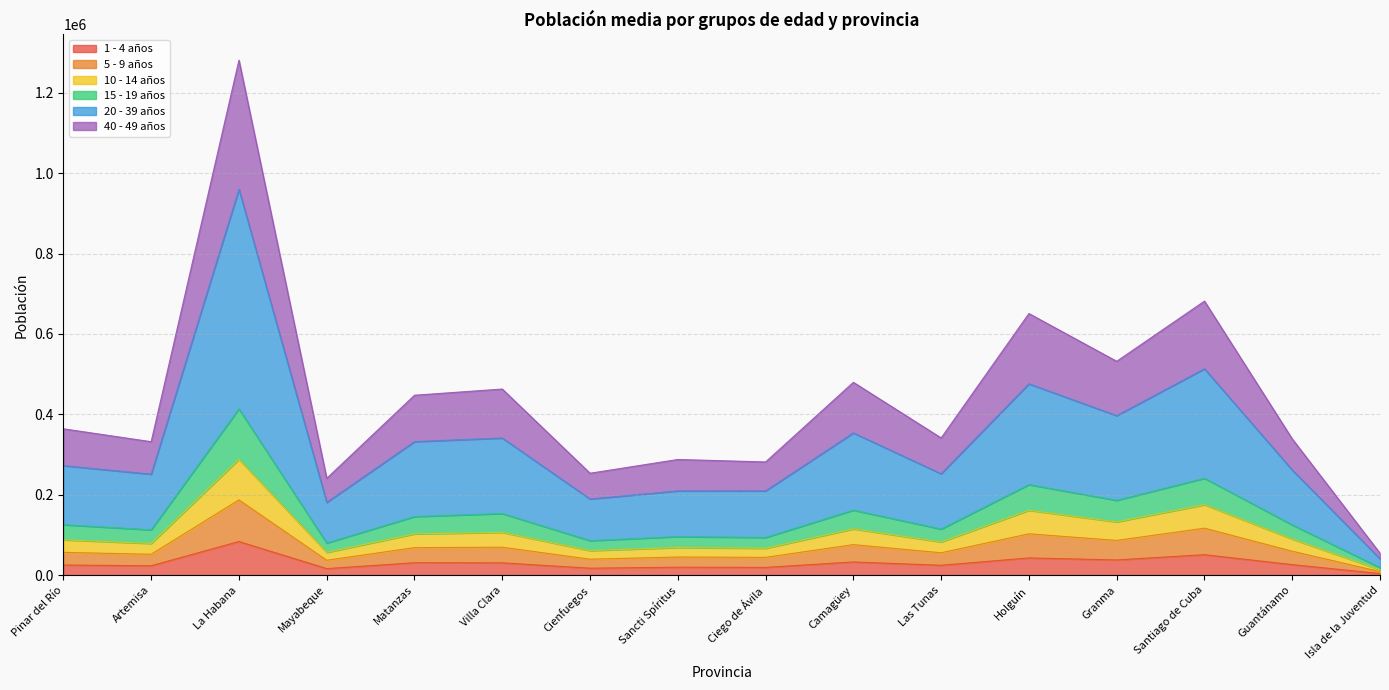

At which label does 20 - 39 años first exceed 363916?

La Habana